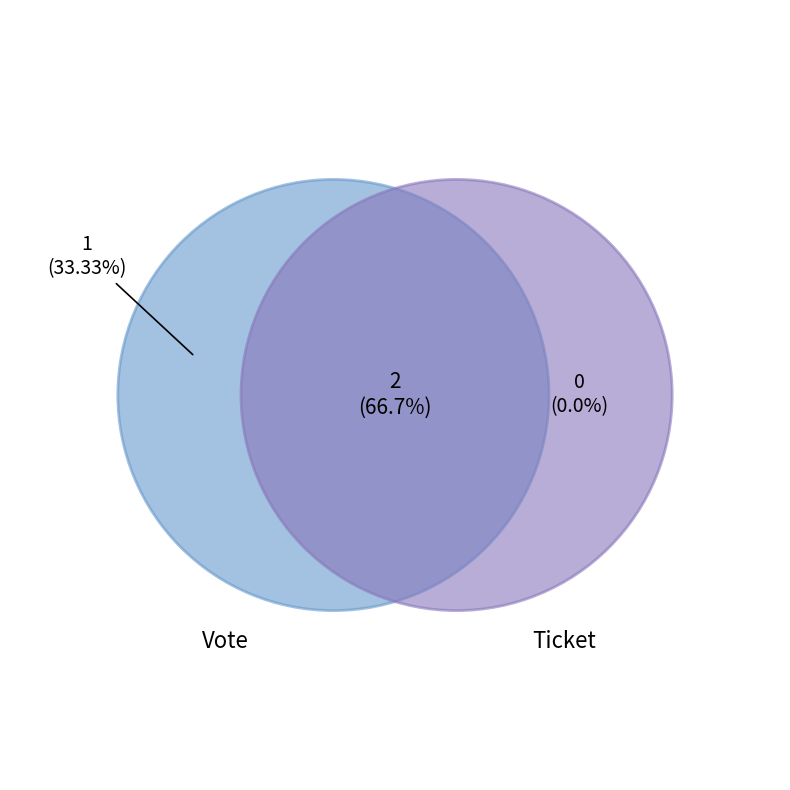

Is it true that Ticket is 0% of the pie?

True